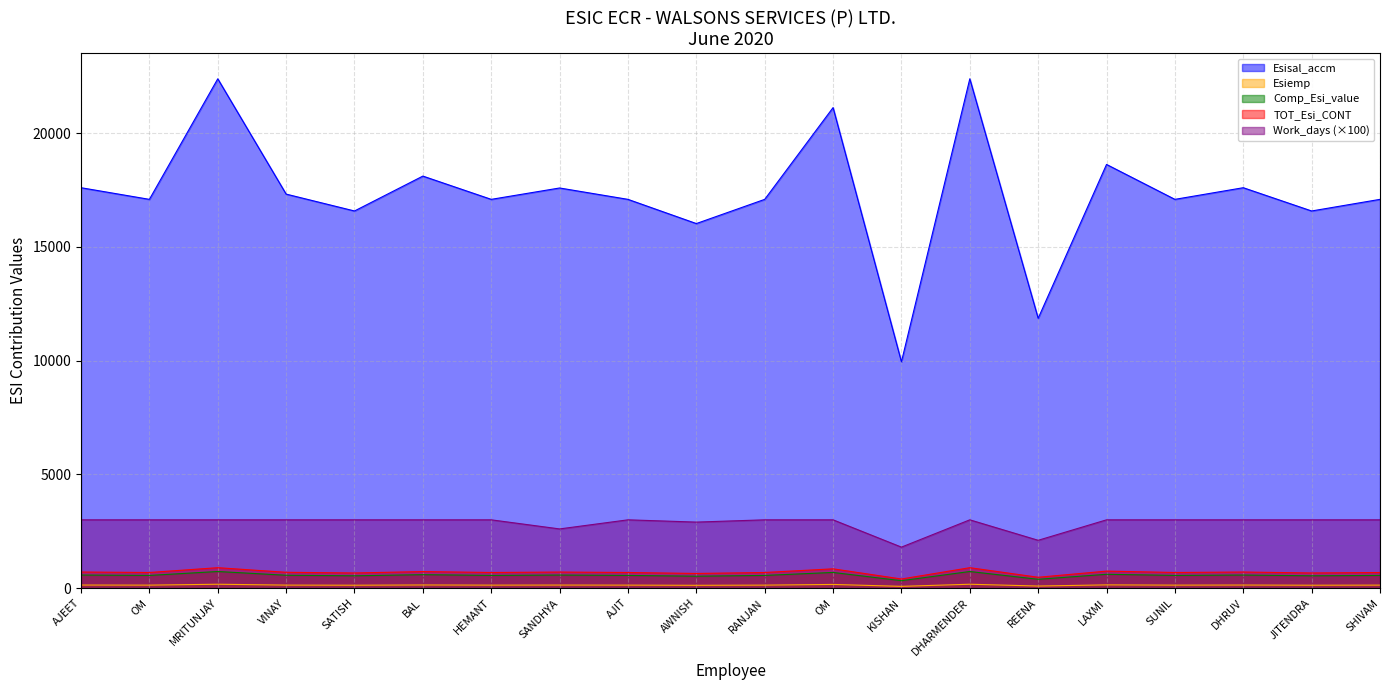

What is the highest value of the TOT_Esi_CONT series?

895.6